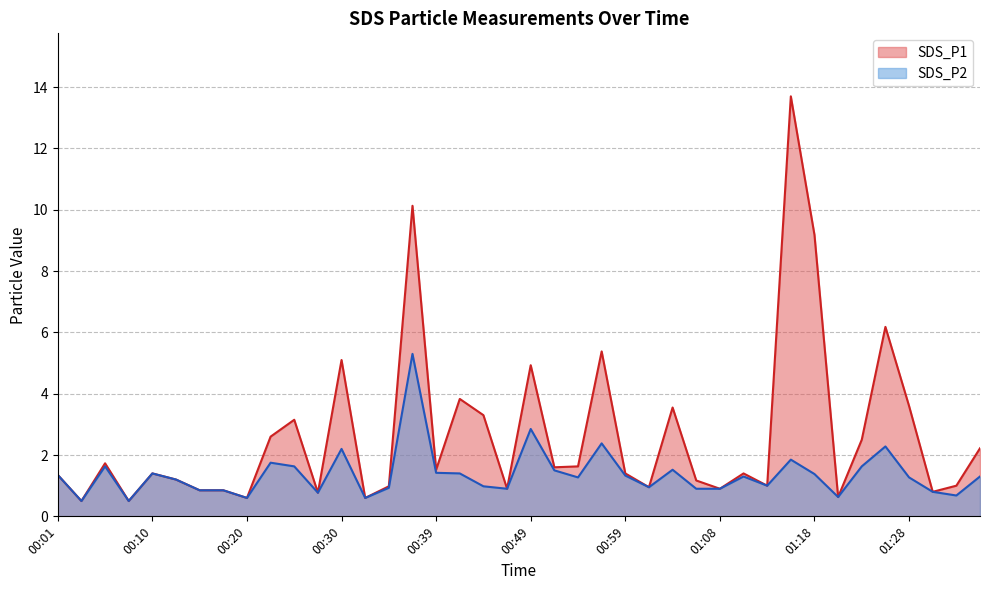

What is the value of the SDS_P1 point at the 37th from the left?

3.6